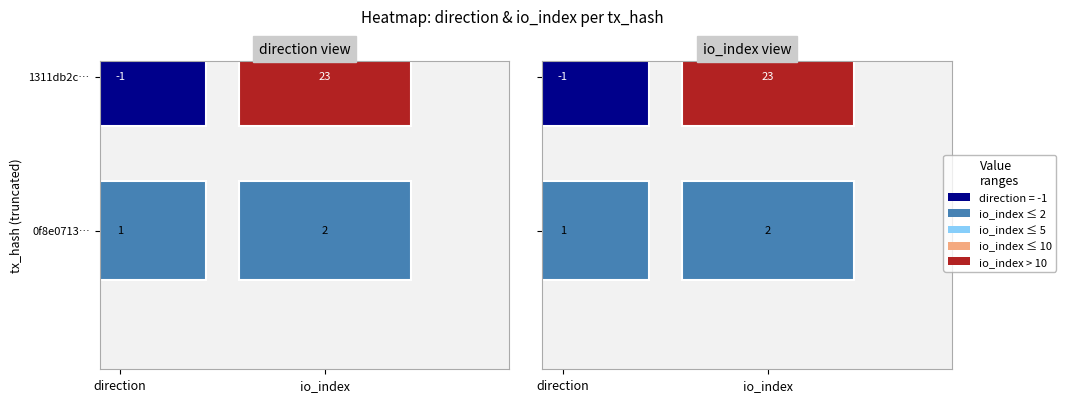

What is the minimum value shown in the chart?

-1